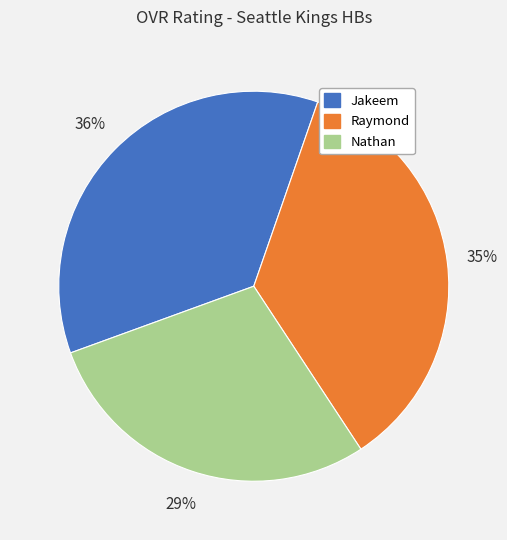

Does any single category account for the majority?

No